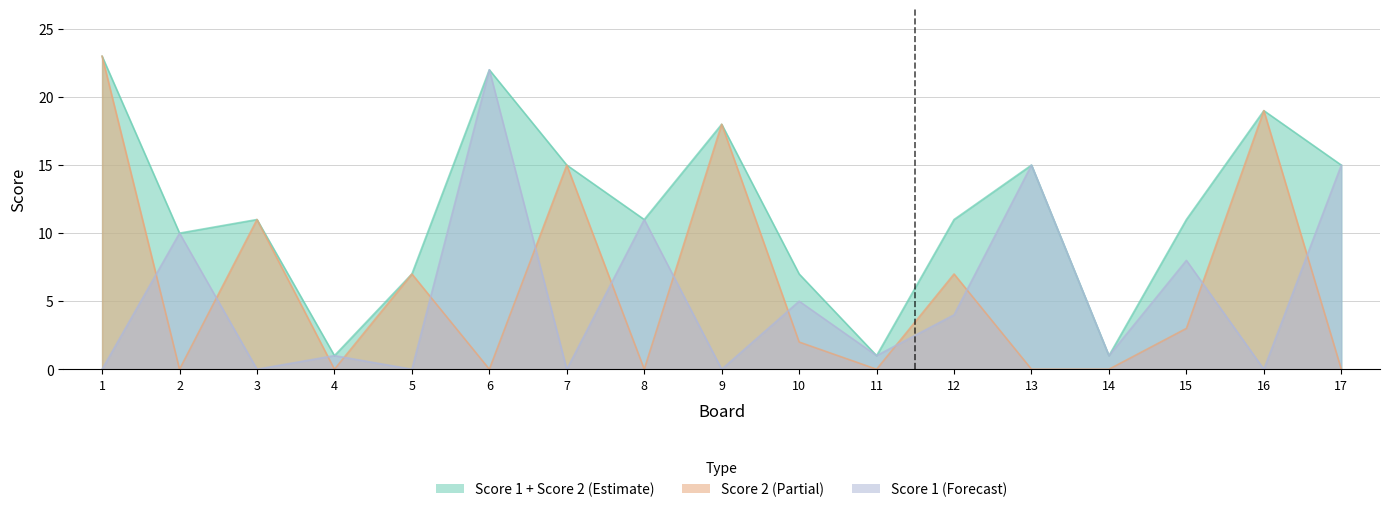

Where is the first local minimum for Score 2?

2